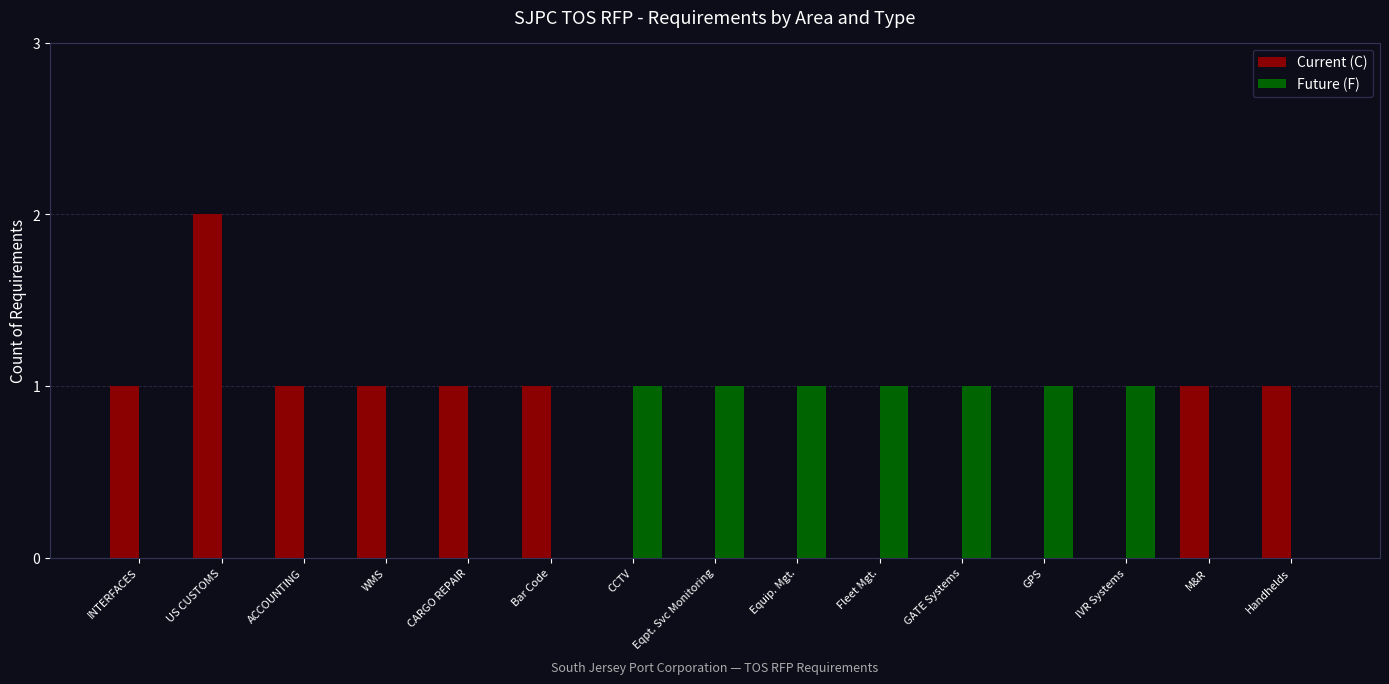

What is the total value across all series at CARGO REPAIR?

1